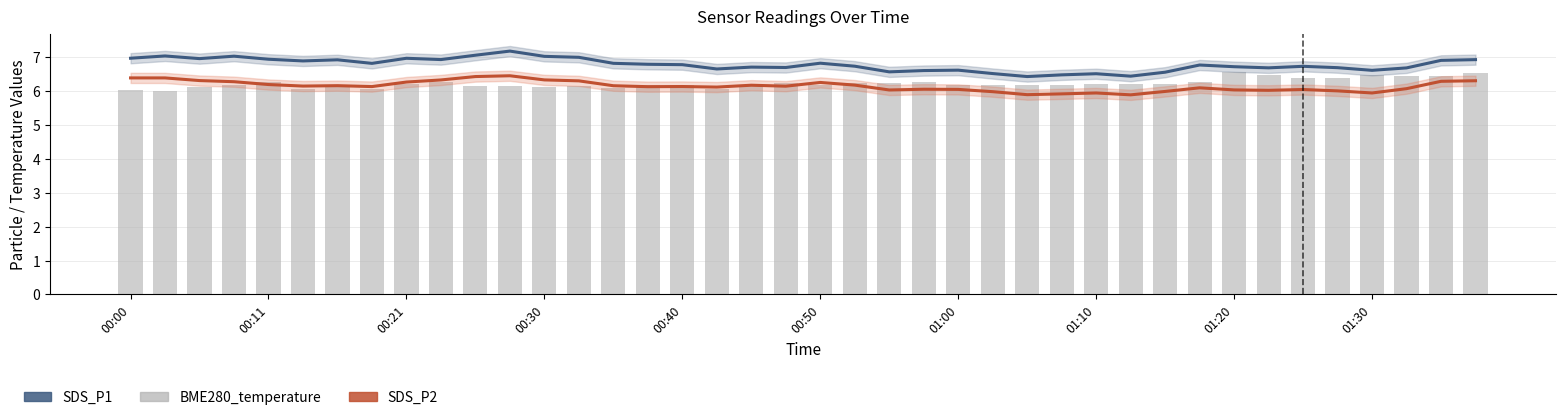

At how many categories does at least one series exceed 6?

40